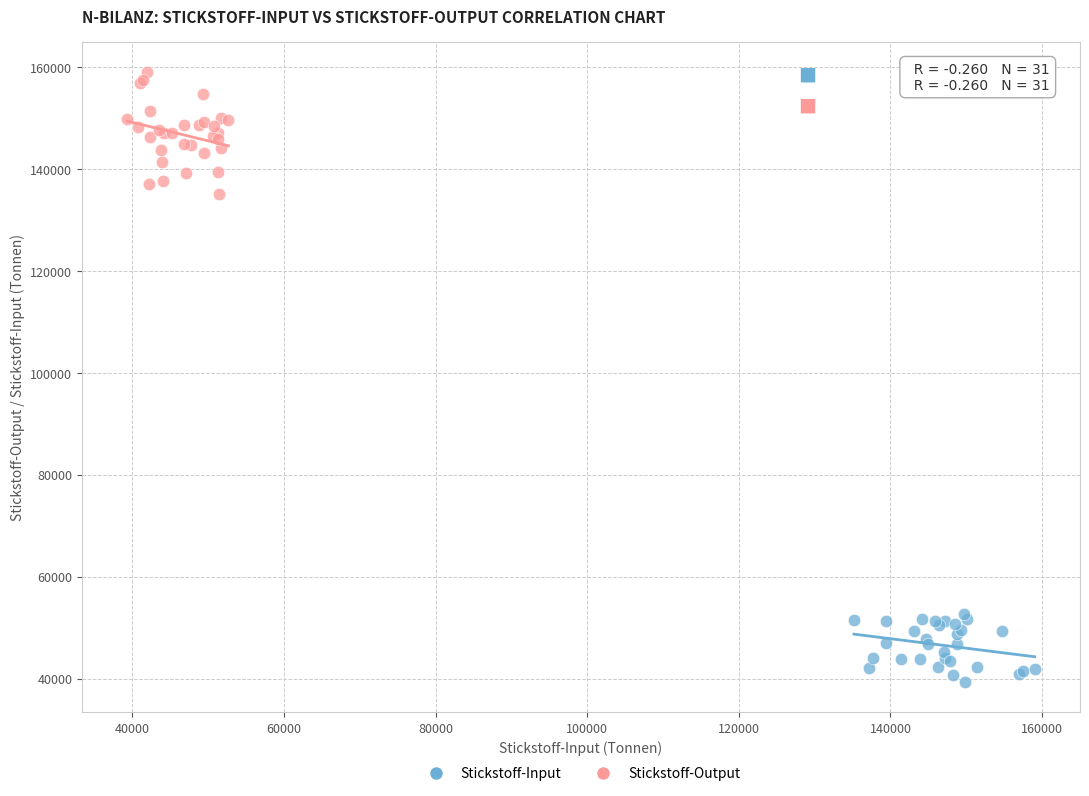

Which series reaches the minimum Y coordinate?

Stickstoff-Input